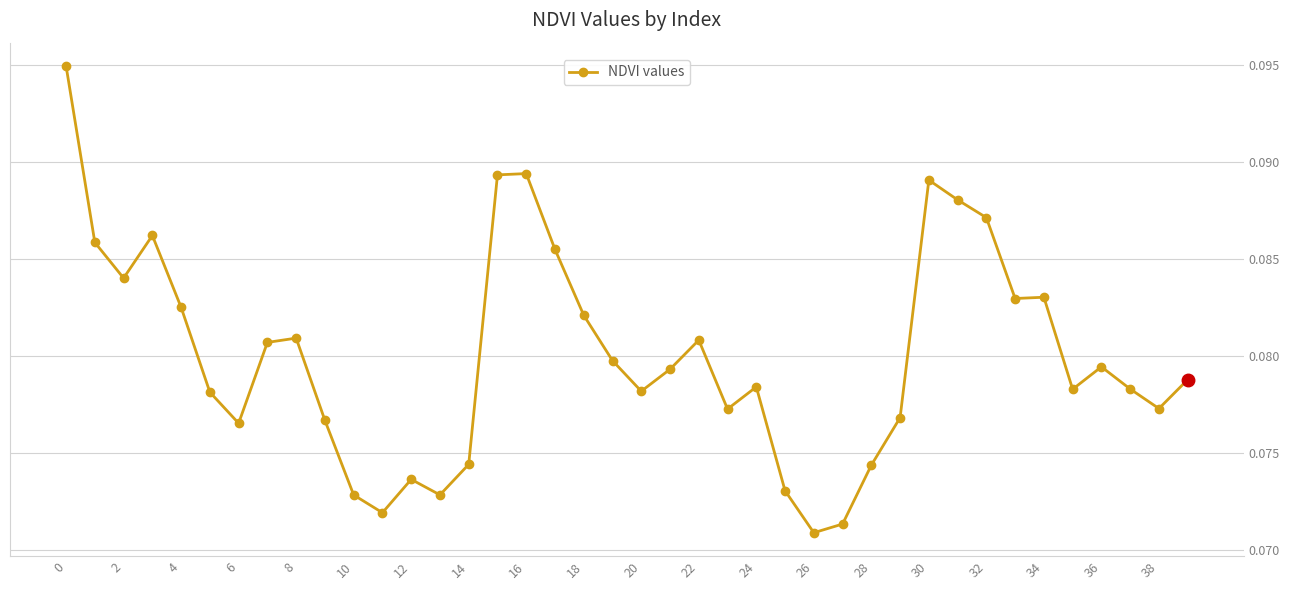

Count the values in the range 0 to 1.

40